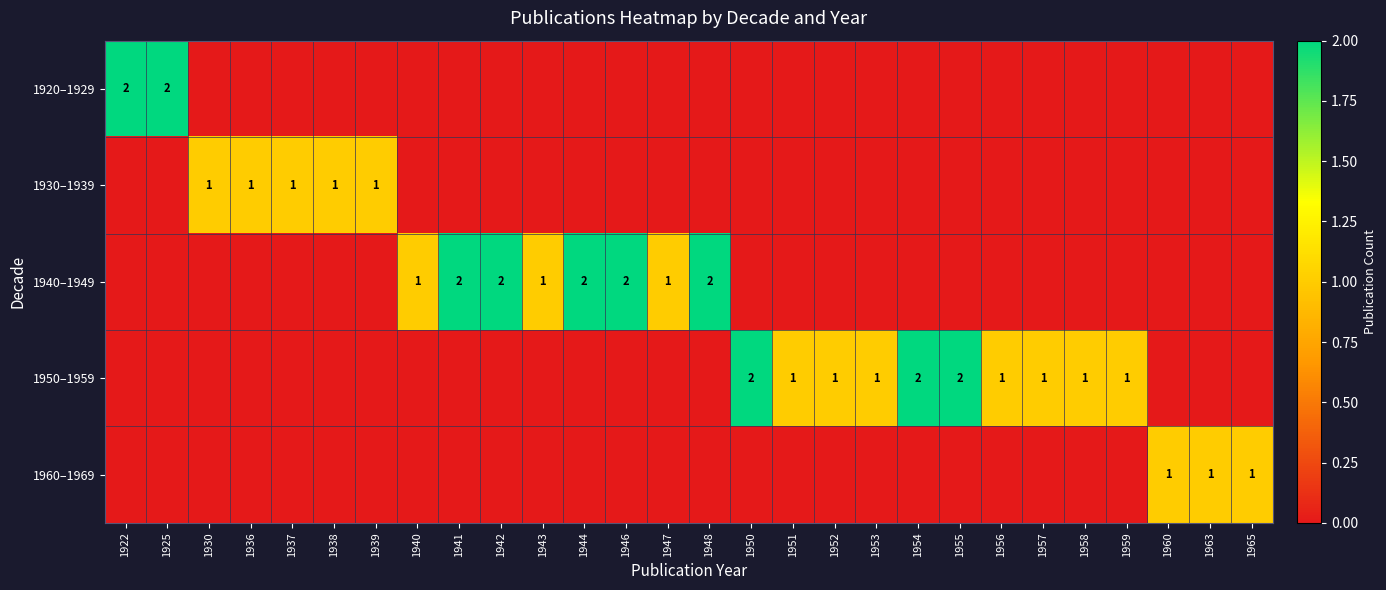

The value of 1940–1949 at 1948 is 1. True or false?

False